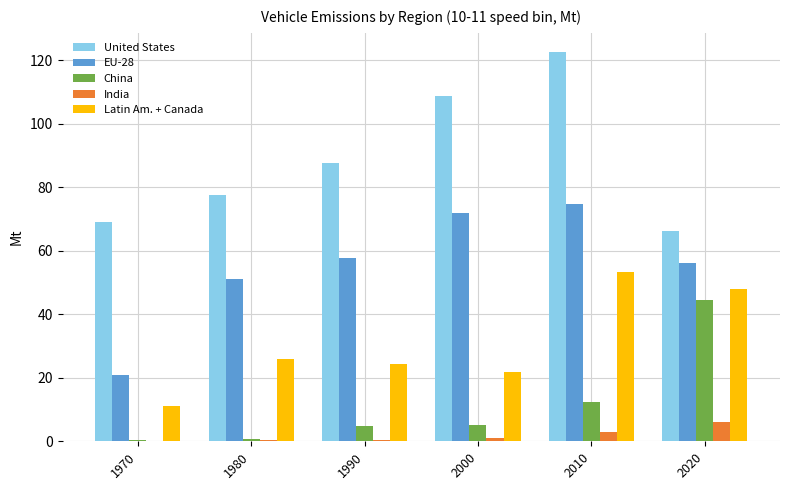

Count the number of categories in the chart.

6